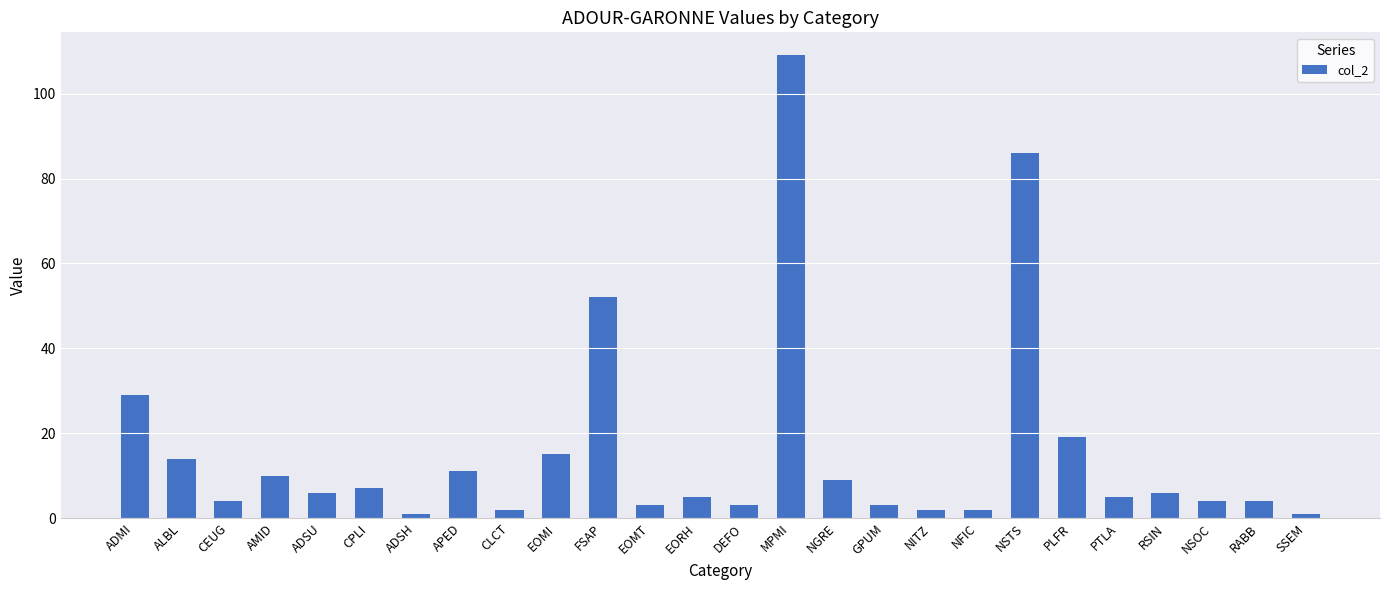

Between FSAP and NSOC, which is larger?

FSAP